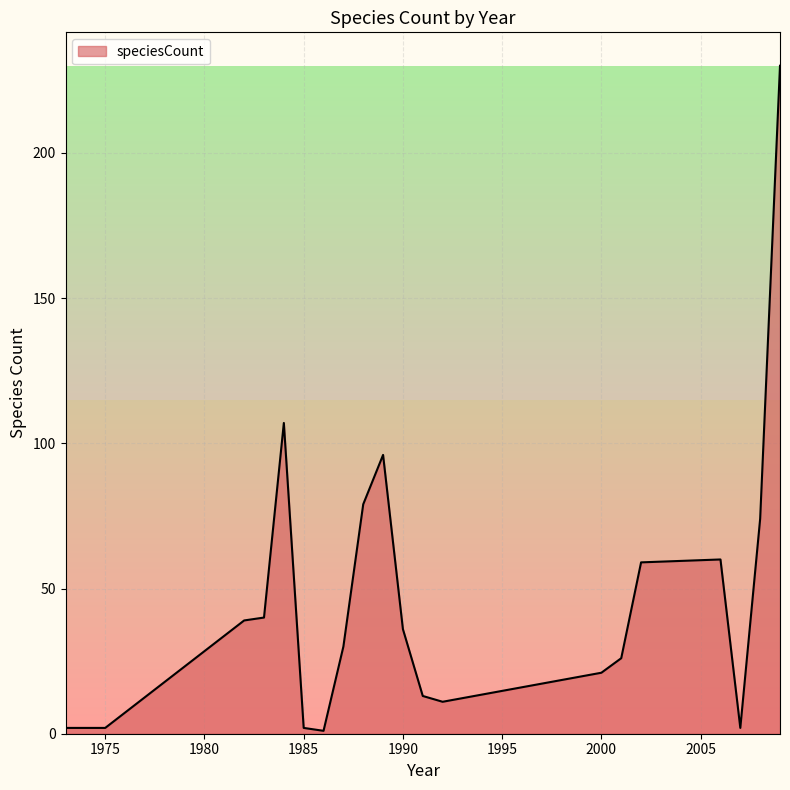

True or false: the data has more than 0 interior local peaks.

True